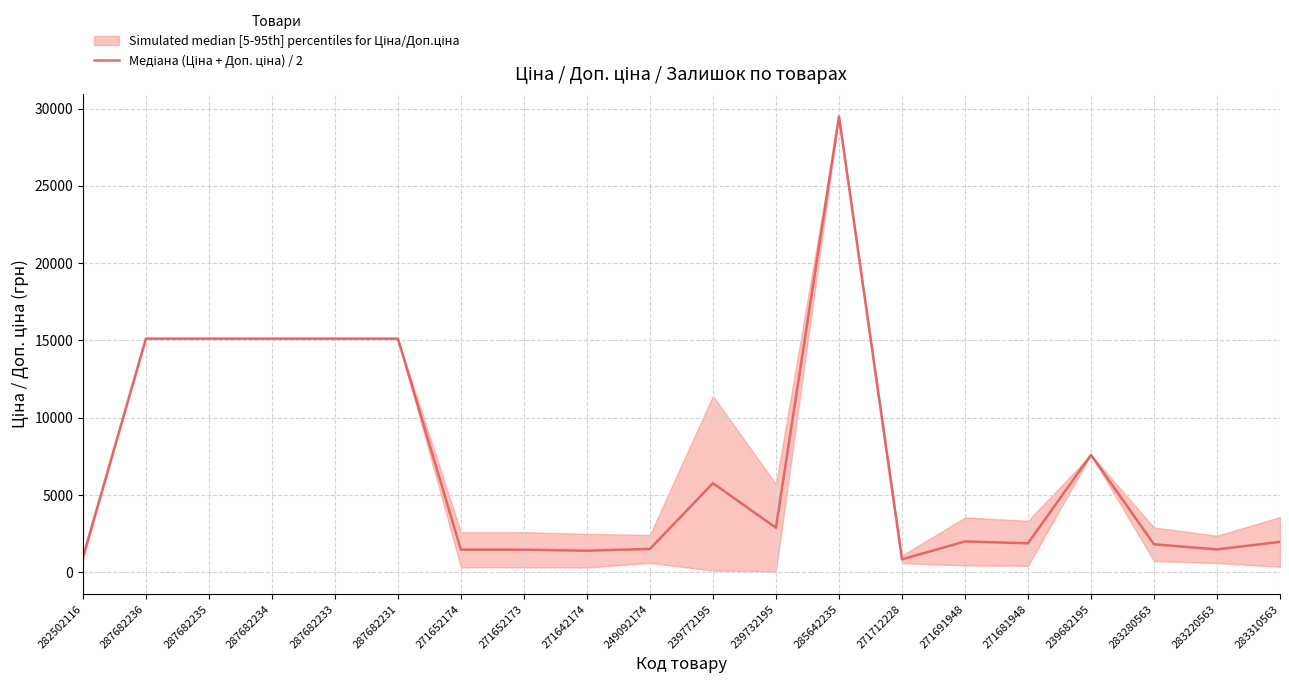

What is the value of the 17th point from the left?

7596.5